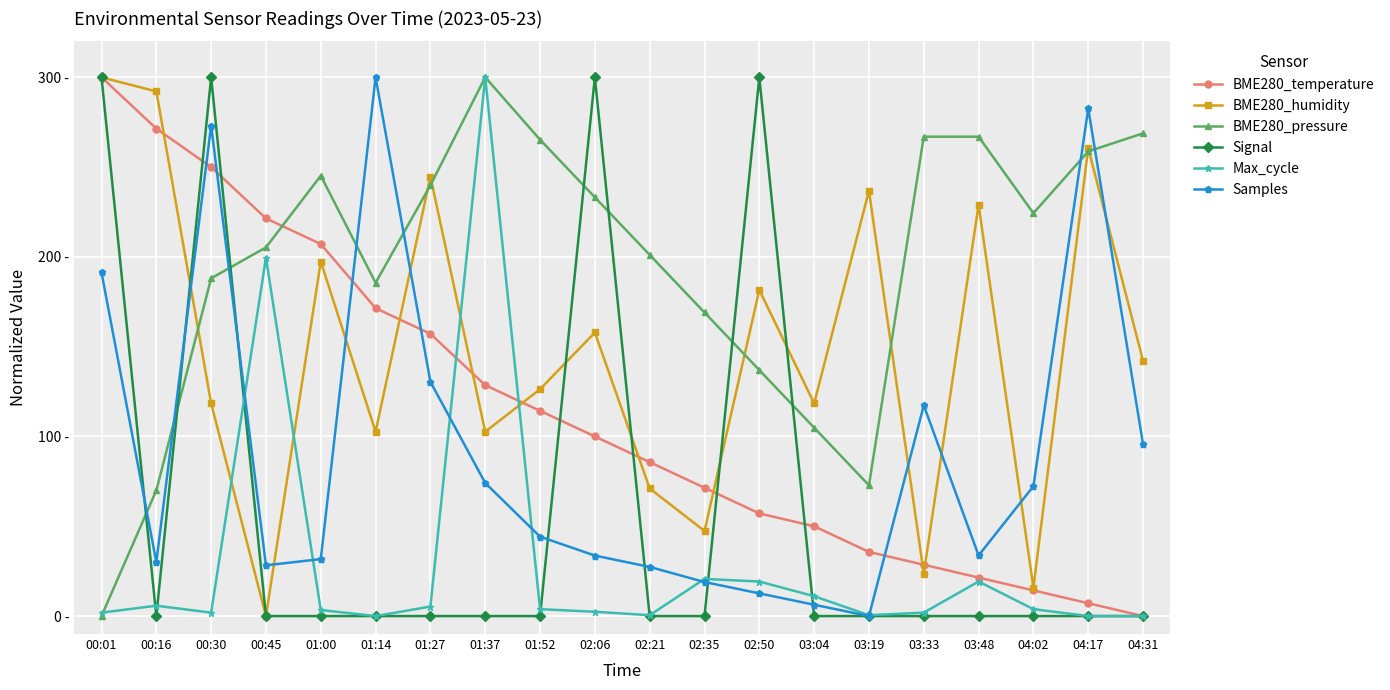

What is the average value of the BME280_temperature series?

114.6